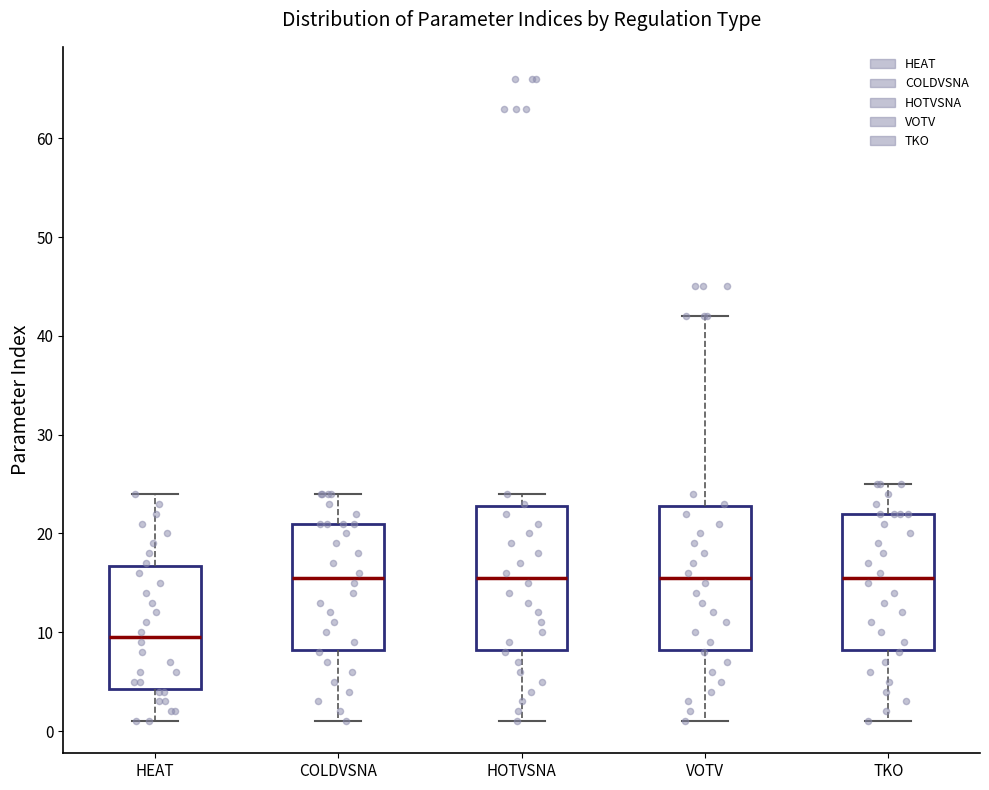

Which box's median line is the lowest?

HEAT